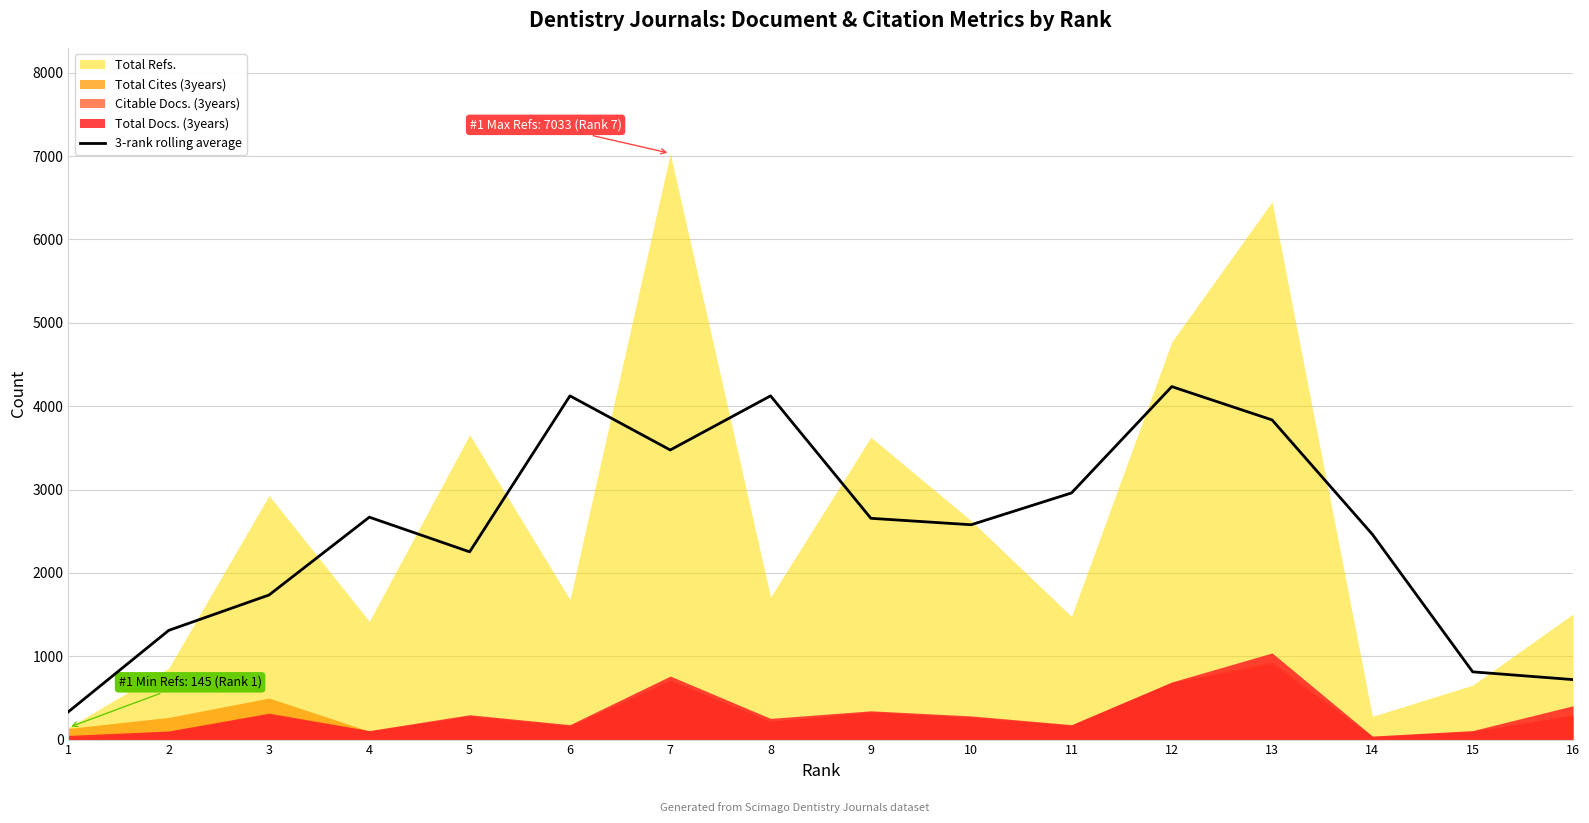

Reading left to right, what are all the values shown in this chart?

1=334.0	2=1310.0	3=1734.7	4=2668.3	5=2252.3	6=4123.7	7=3474.3	8=4123.7	9=2654.7	10=2577.3	11=2958.7	12=4234.7	13=3835.0	14=2462.0	15=812.7	16=719.7